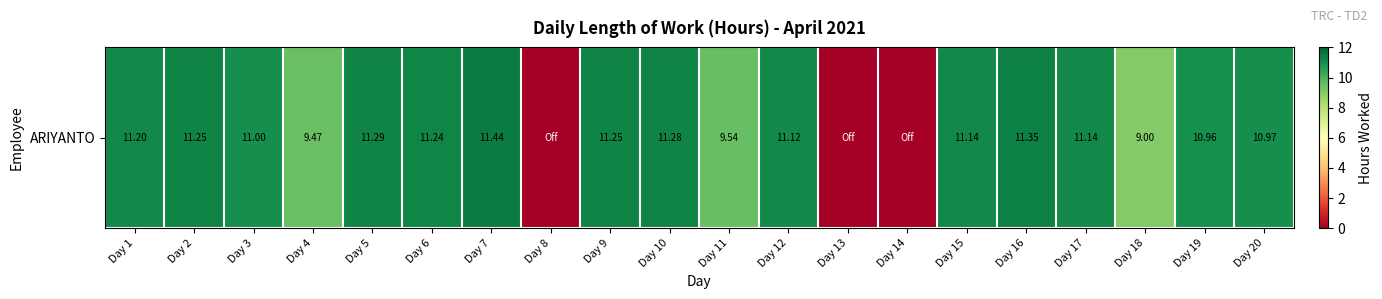

What is the change in value from Day 11 to Day 13?

-9.5